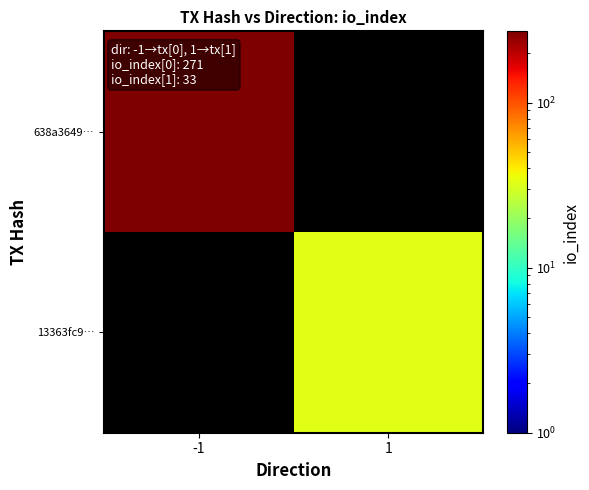

Rank the categories by 638a3649… value from lowest to highest.

-1, 1